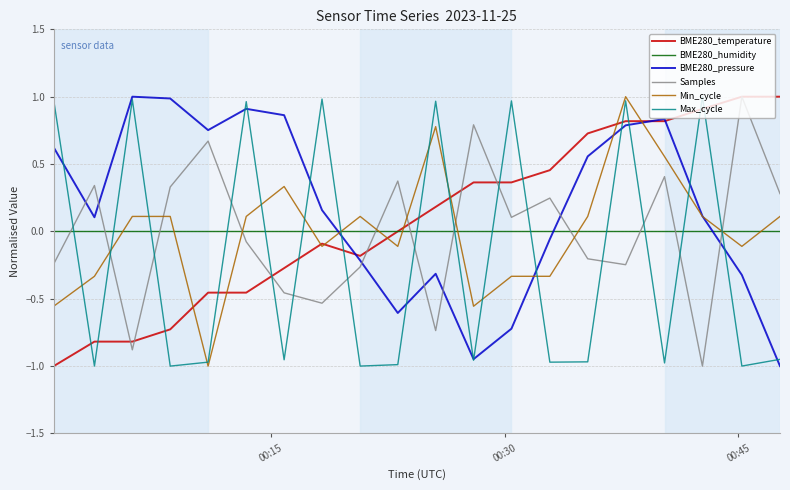

How many intersections are there between Max_cycle and BME280_temperature?

15